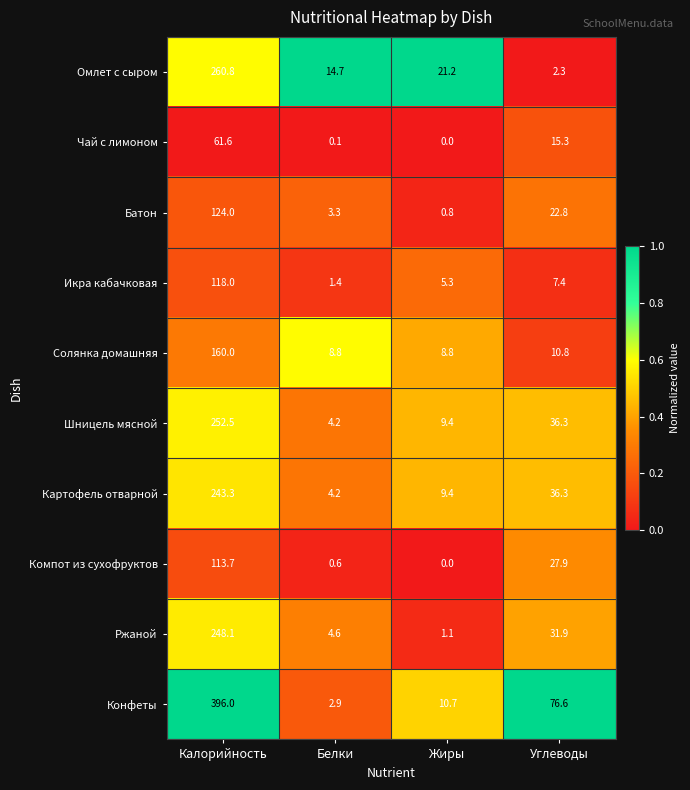

How many distinct data groups are displayed?

10